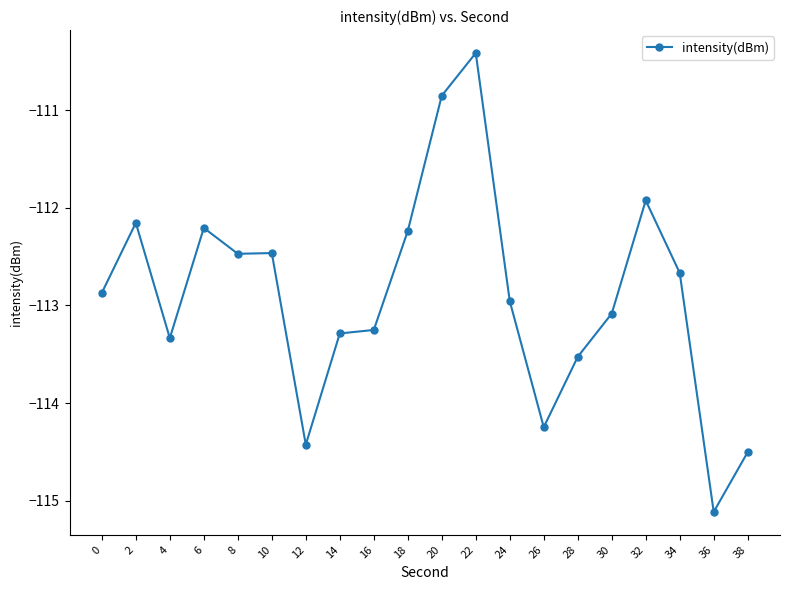

What is the value of the 14th point from the left?

-114.2